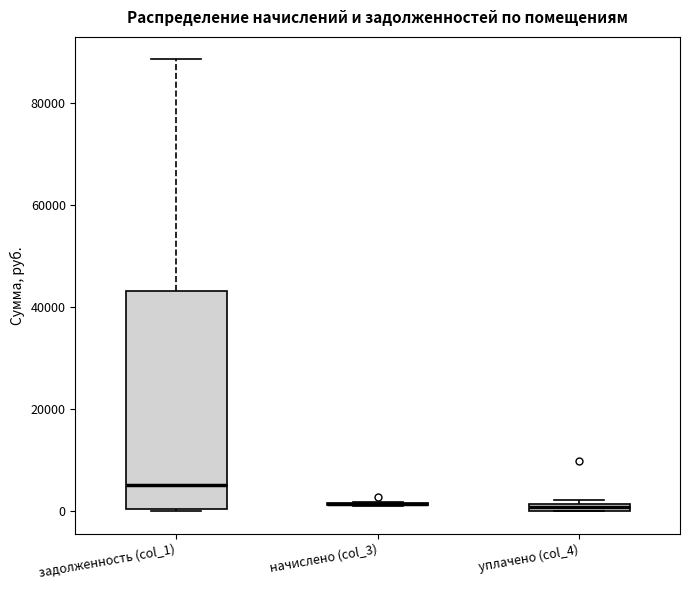

Comparing the boxes themselves (not the whiskers), which one is the tallest?

задолженность (col_1)